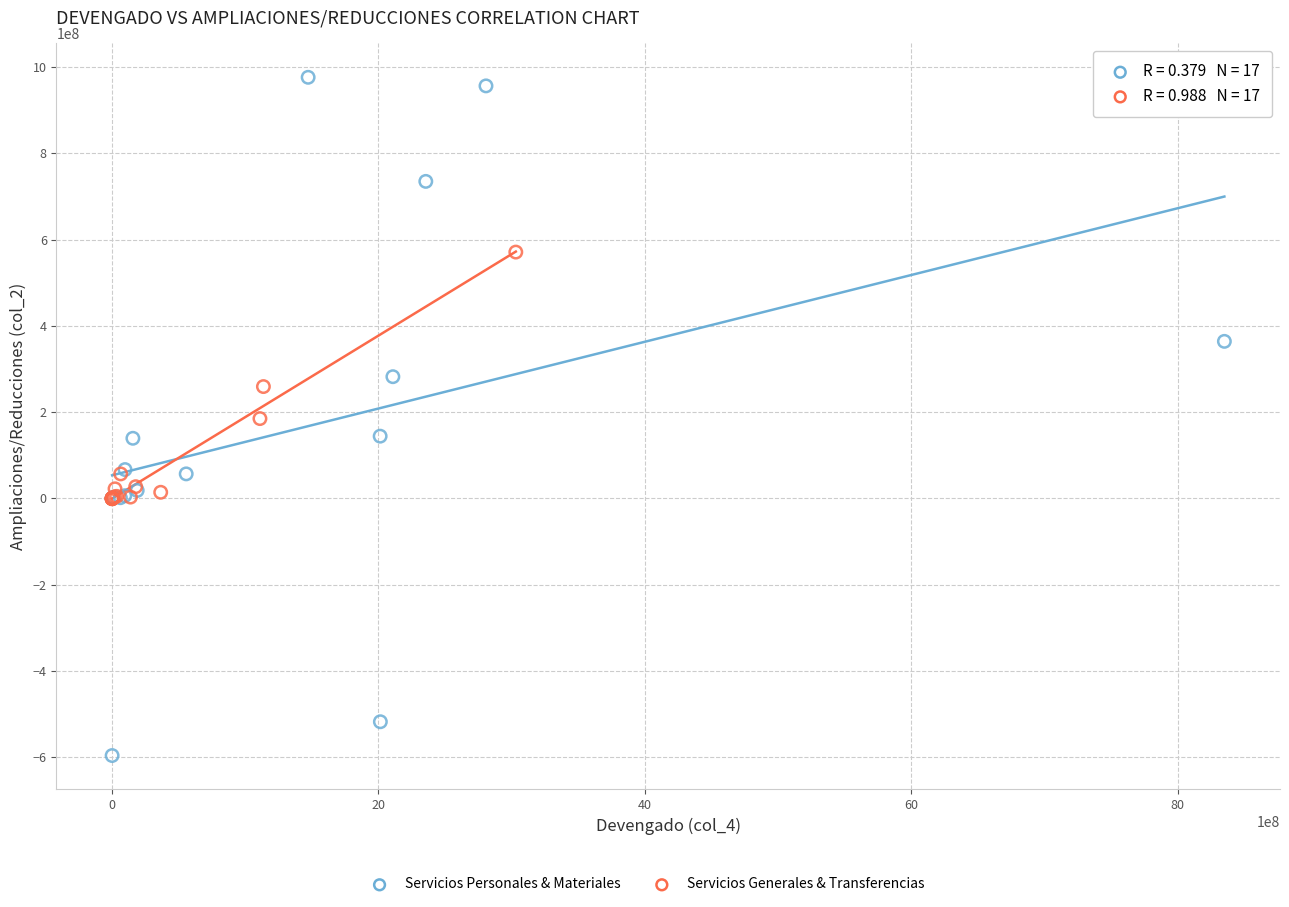

Which series contains the lowest Y value?

Servicios Personales & Materiales